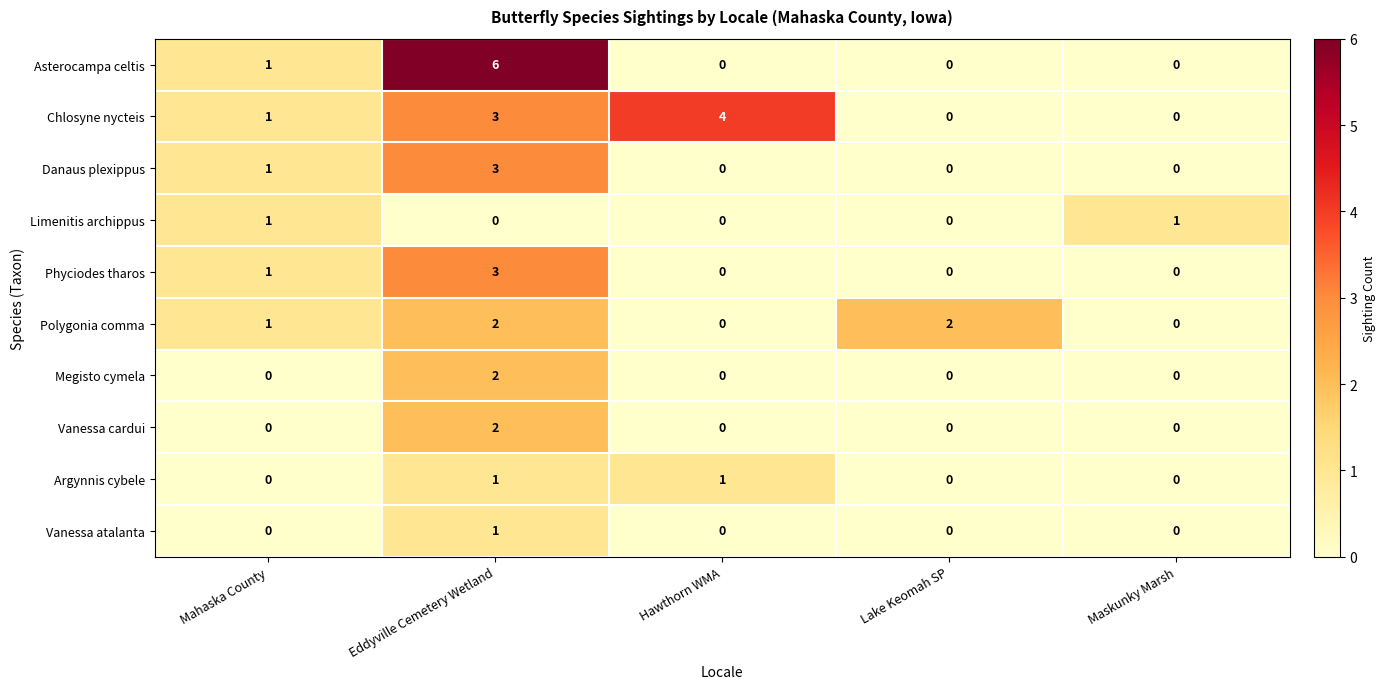

Which series has the largest total across all categories?

Chlosyne nycteis